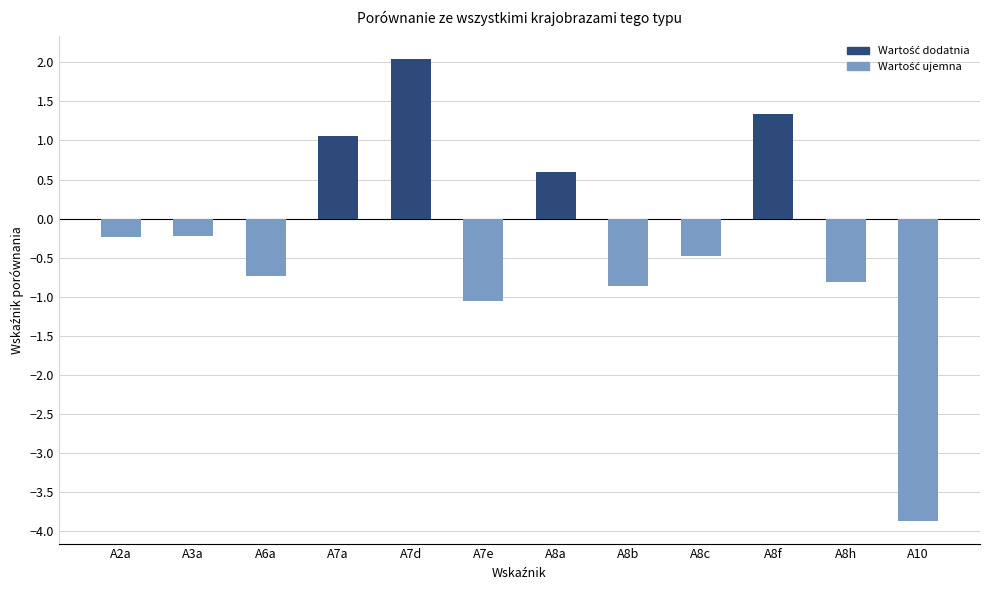

Reading left to right, extract all data points from this chart.

-0.2	-0.2	-0.7	1.1	2.0	-1.1	0.6	-0.9	-0.5	1.3	-0.8	-3.9